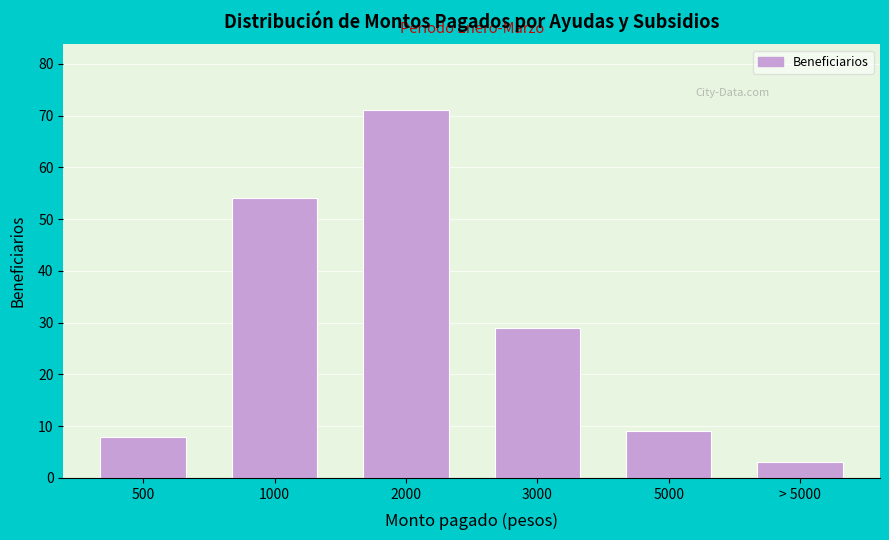

Reading right to left, list all the values displayed in this chart.

> 5000=3	5000=9	3000=29	2000=71	1000=54	500=8